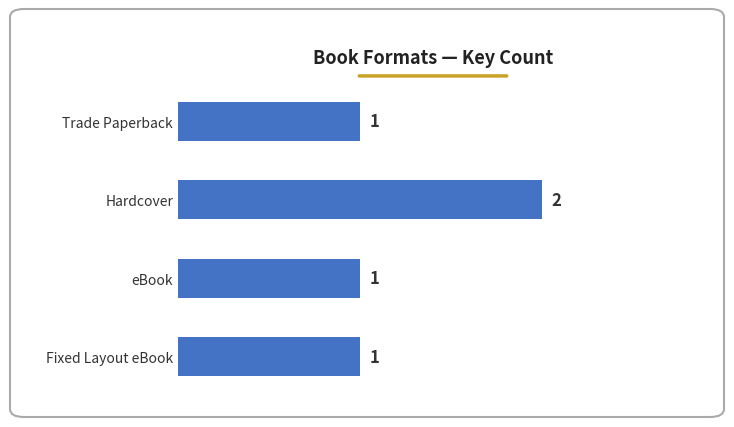

Reading bottom to top, what are all the values shown in this chart?

1	1	2	1